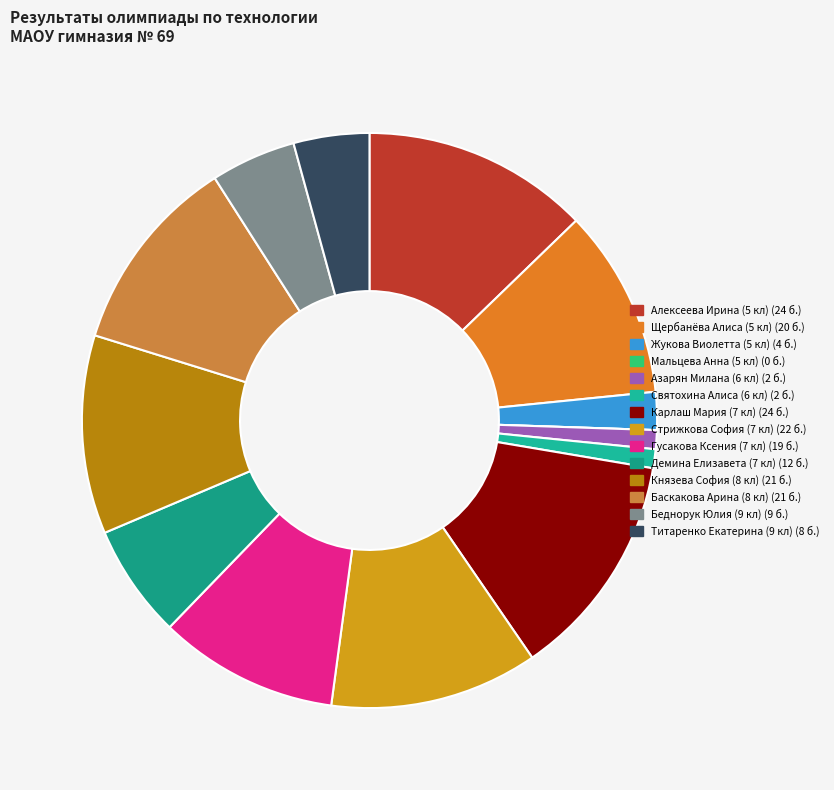

To the nearest percent, what is the average slice percentage?

7%